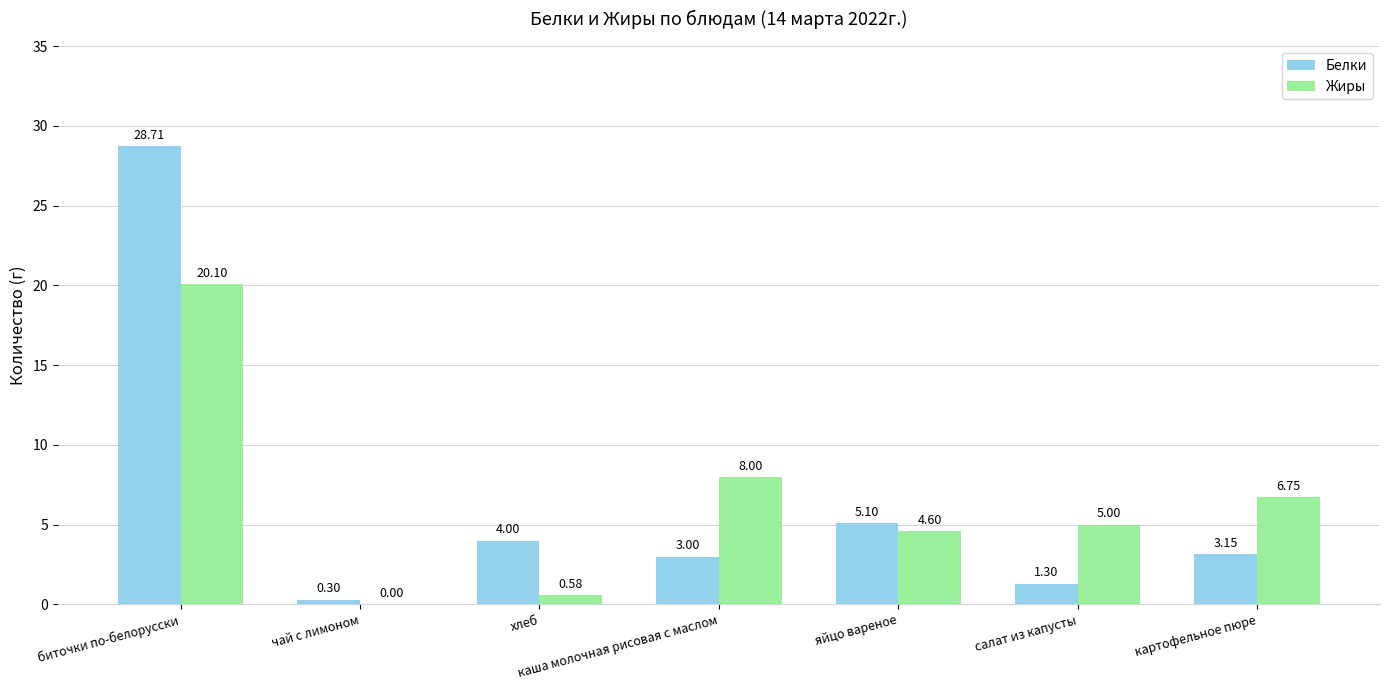

Where is Белки nearest to the value 14?

яйцо вареное